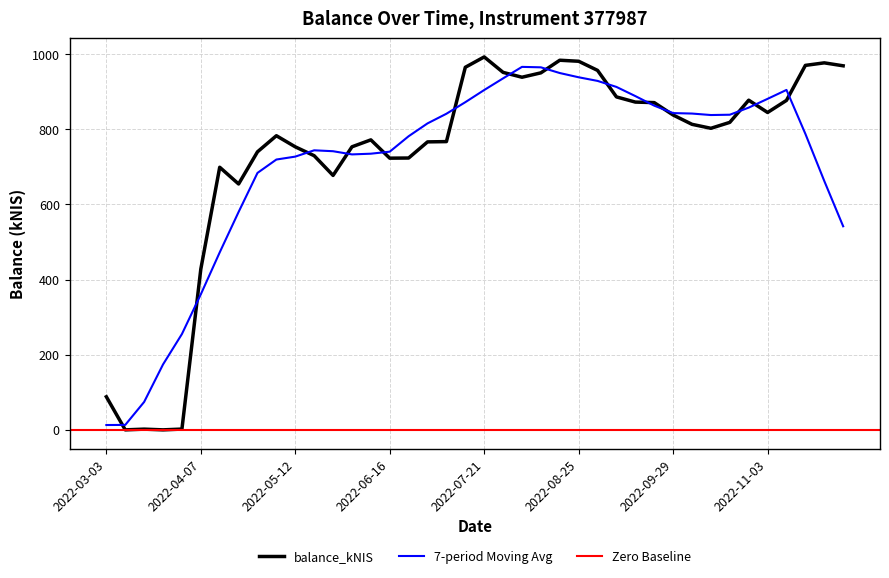

How many points are higher than both their immediate neighbors (excluding endpoints)?

8